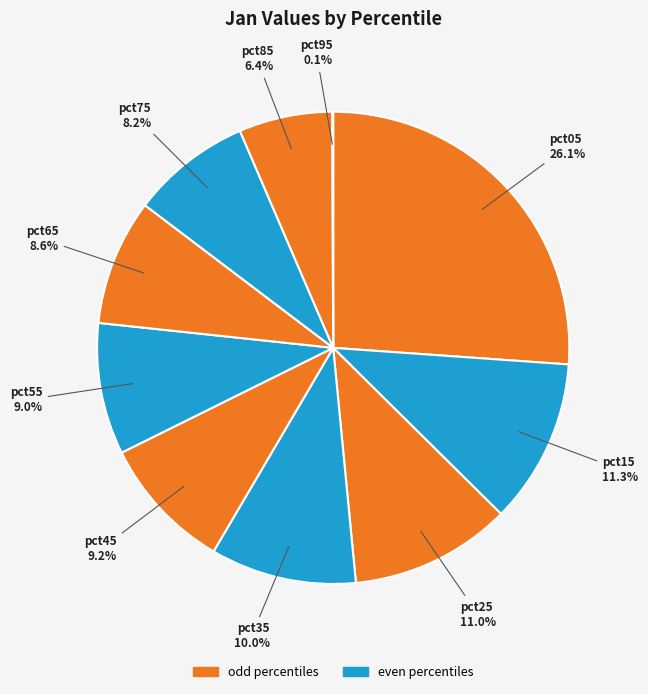

True or false: pct15 accounts for 11% of the total.

True